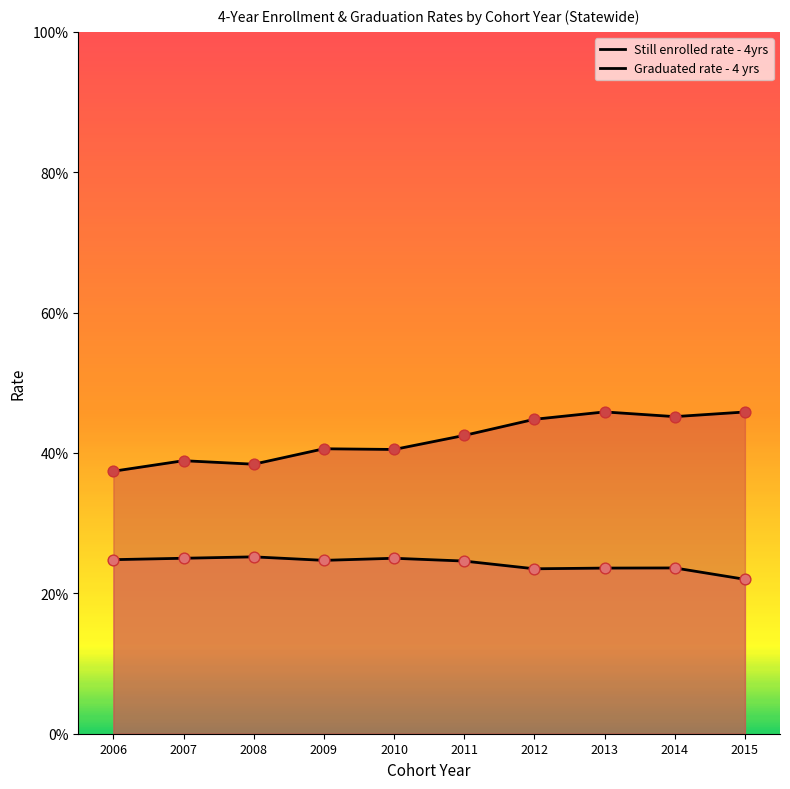

Is the value of Graduated rate - 4 yrs at 2008 greater than the value of Still enrolled rate - 4yrs at 2010?

Yes